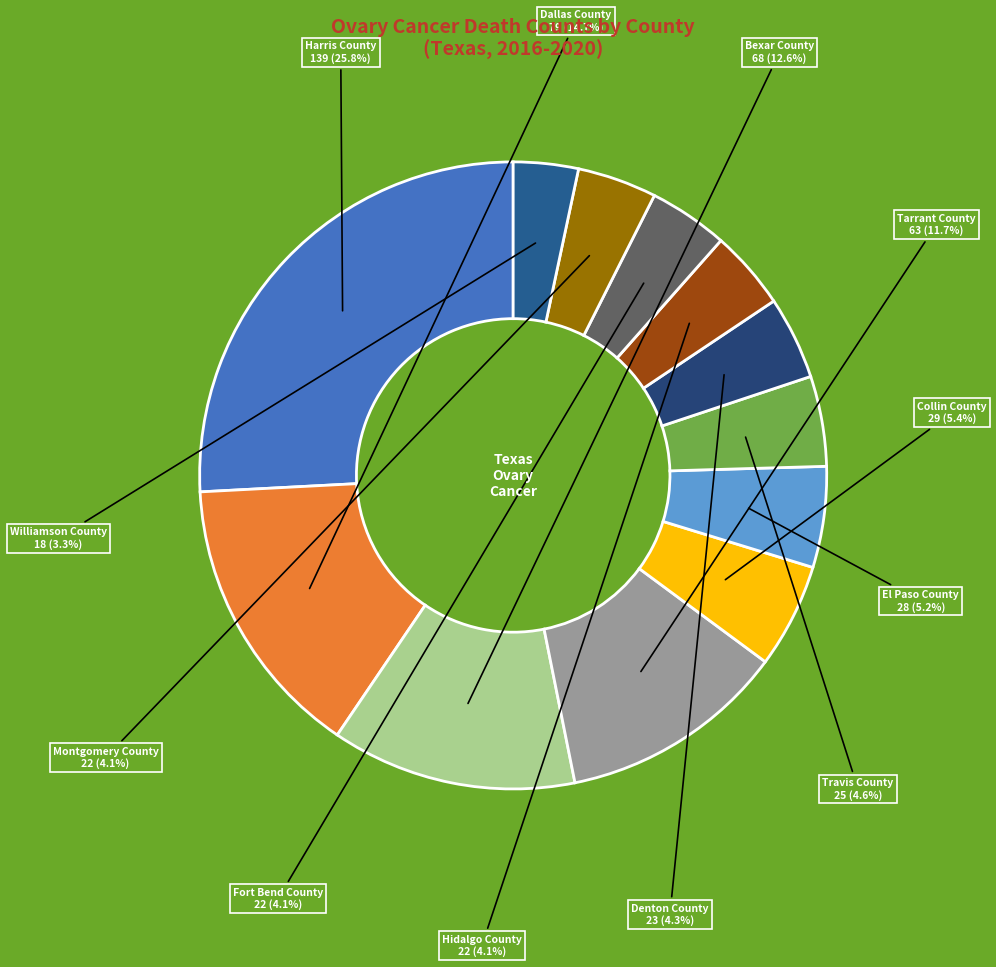

What is the largest slice in the pie chart?

Harris County